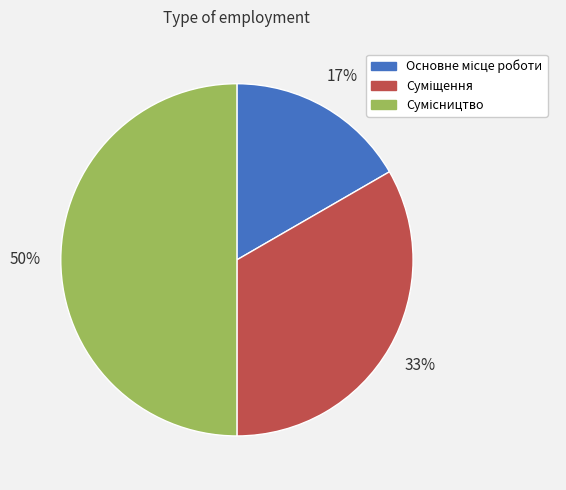

To the nearest percent, what is the average slice percentage?

33%